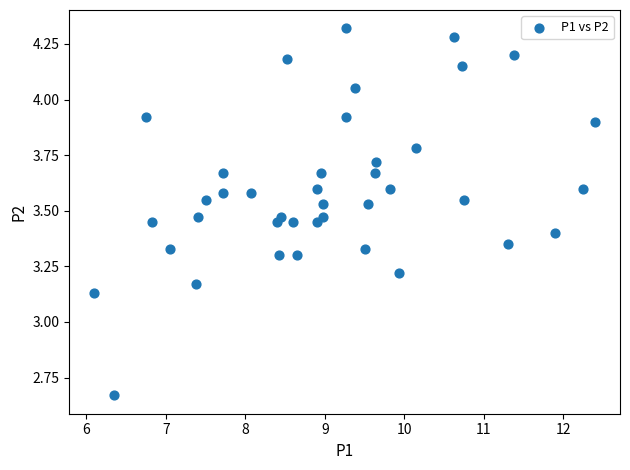

What is the range of X values (max minus min)?

6.3